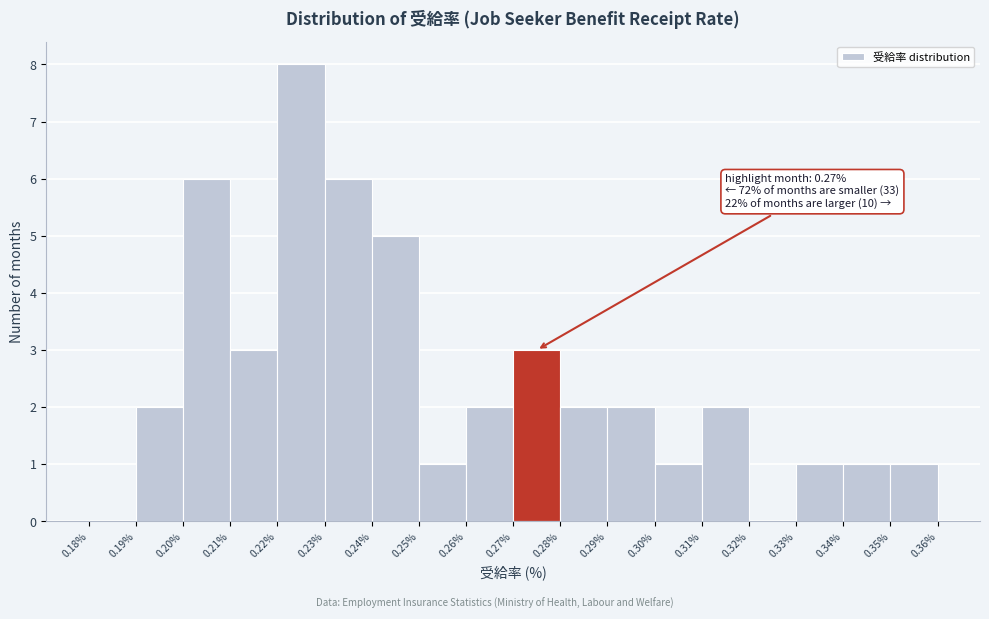

Over which range of the x-axis is the bar tallest?

0.22% to 0.23%